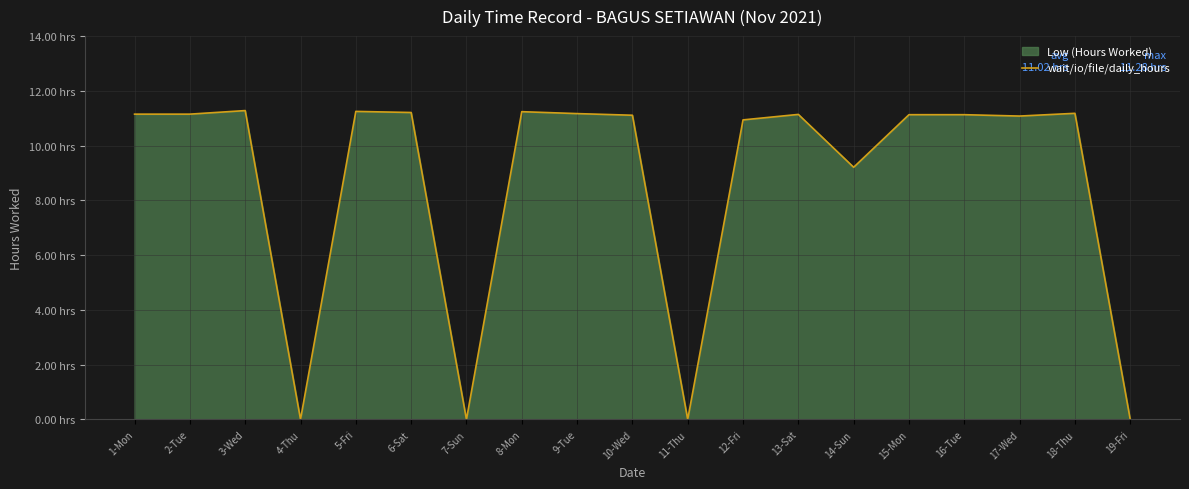

At which category does the data reach its first local valley?

4-Thu